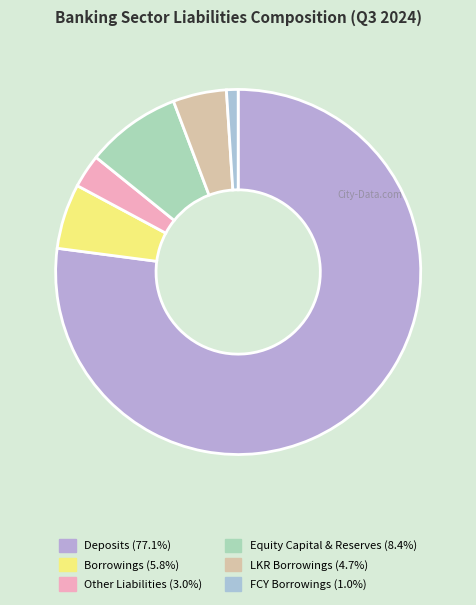

How many segments does this pie chart have?

6